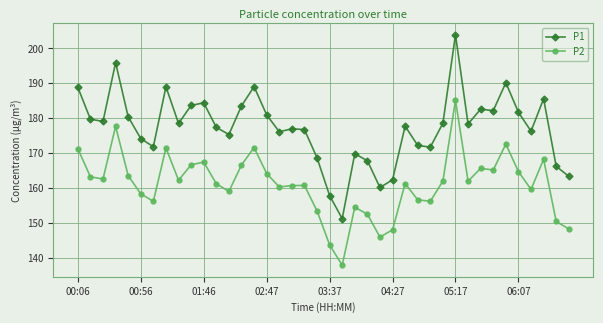

True or false: P2 and P1 cross at least once.

False